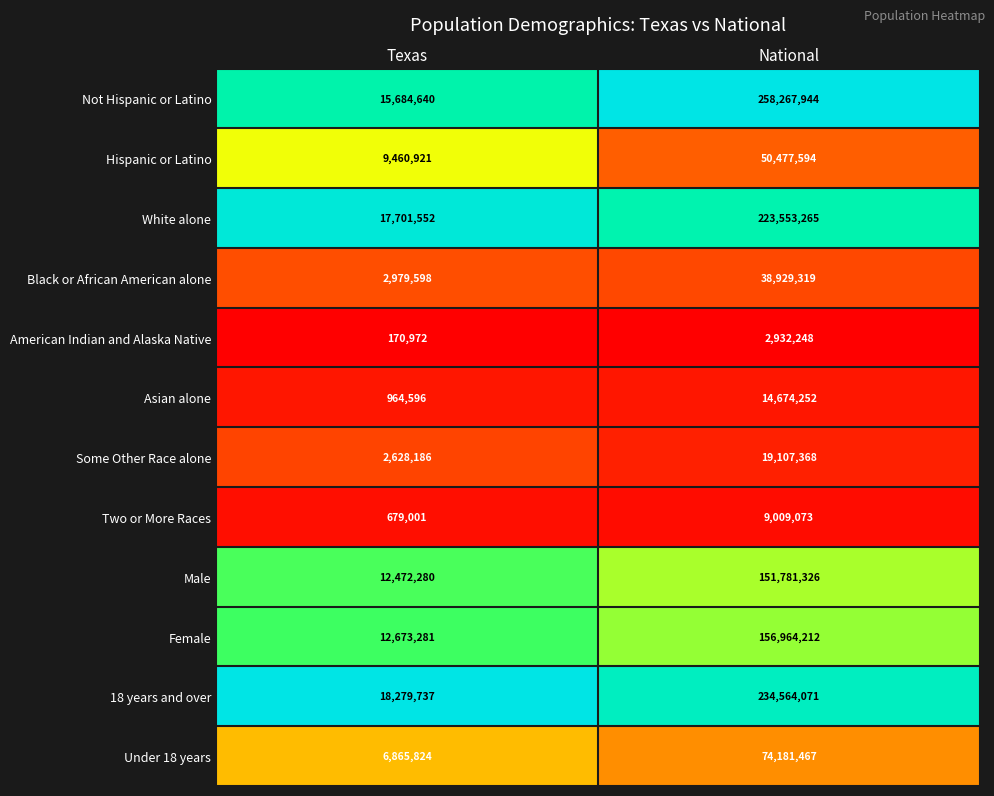

What is the sum of the Black or African American alone values at National and Texas?

41908917